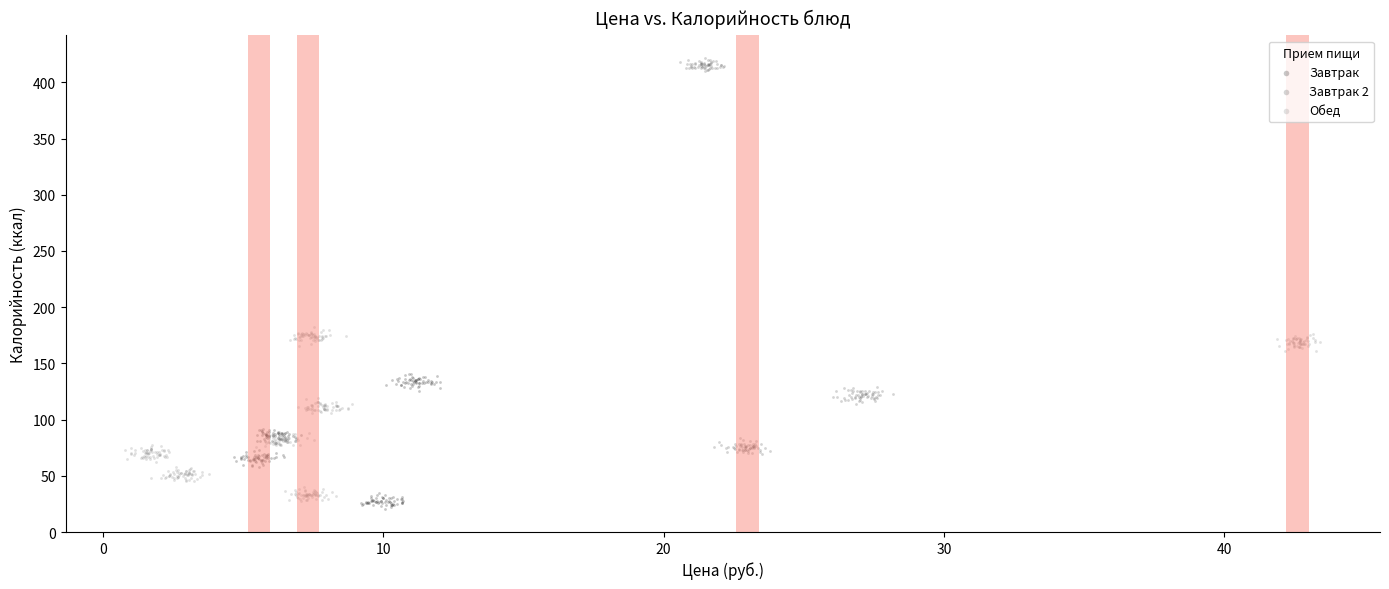

Which series reaches the maximum Y coordinate?

Завтрак 2